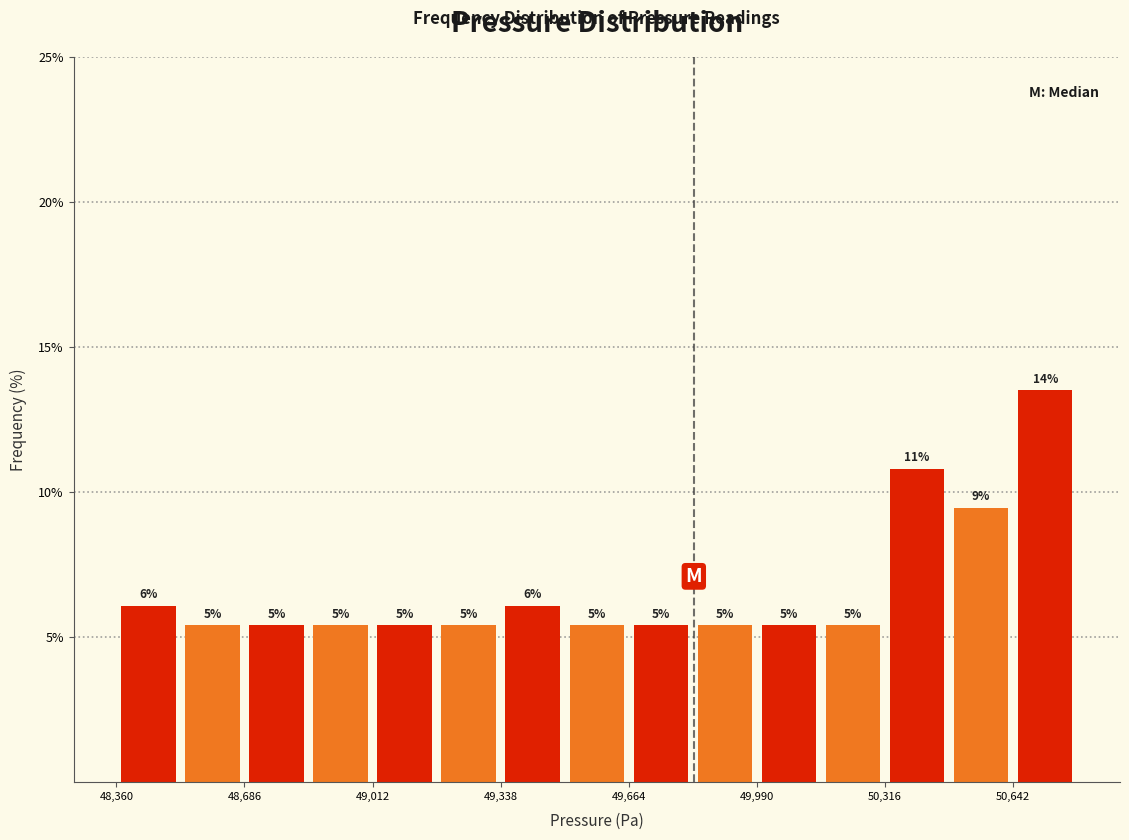

Read against the x-axis, roughly where is the centre of the tallest bar?

50700